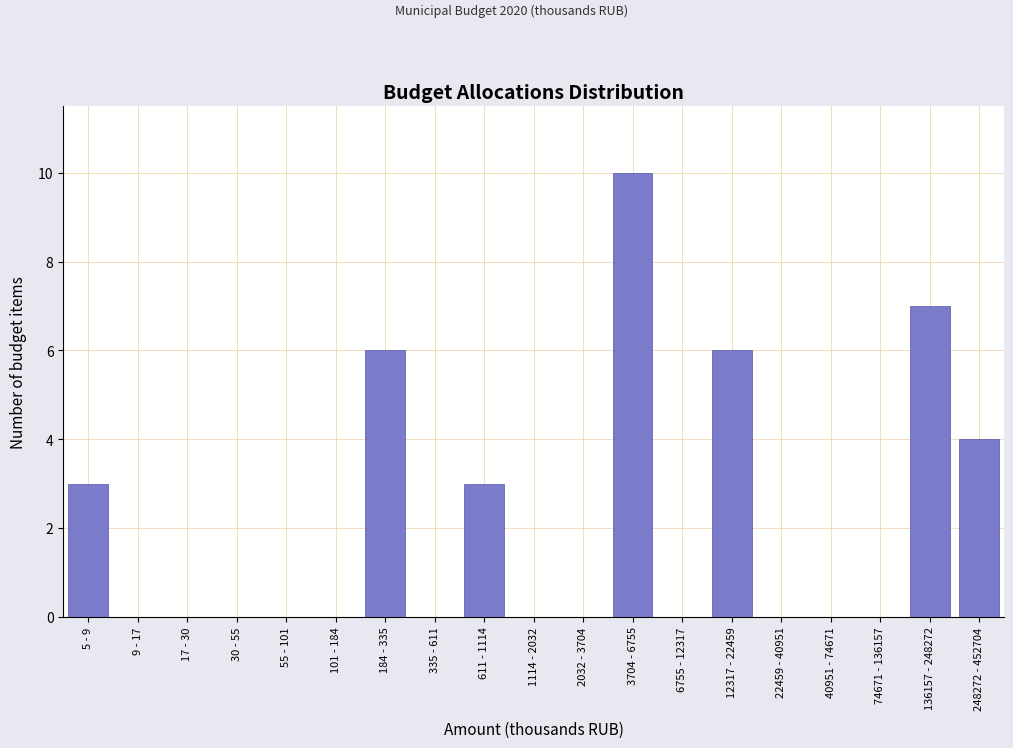

Reading right to left, extract all data points from this chart.

248272 - 452704=4	136157 - 248272=7	74671 - 136157=0	40951 - 74671=0	22459 - 40951=0	12317 - 22459=6	6755 - 12317=0	3704 - 6755=10	2032 - 3704=0	1114 - 2032=0	611 - 1114=3	335 - 611=0	184 - 335=6	101 - 184=0	55 - 101=0	30 - 55=0	17 - 30=0	9 - 17=0	5 - 9=3